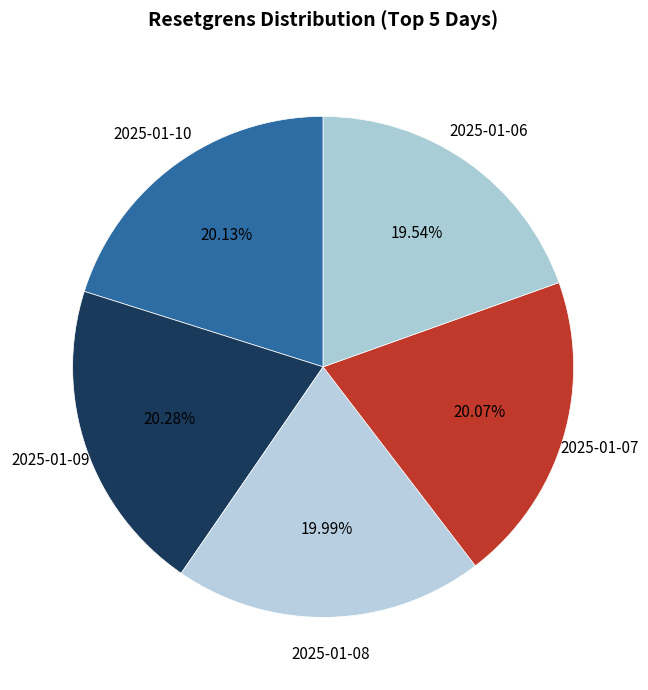

True or false: 2025-01-09 accounts for 13% of the total.

False